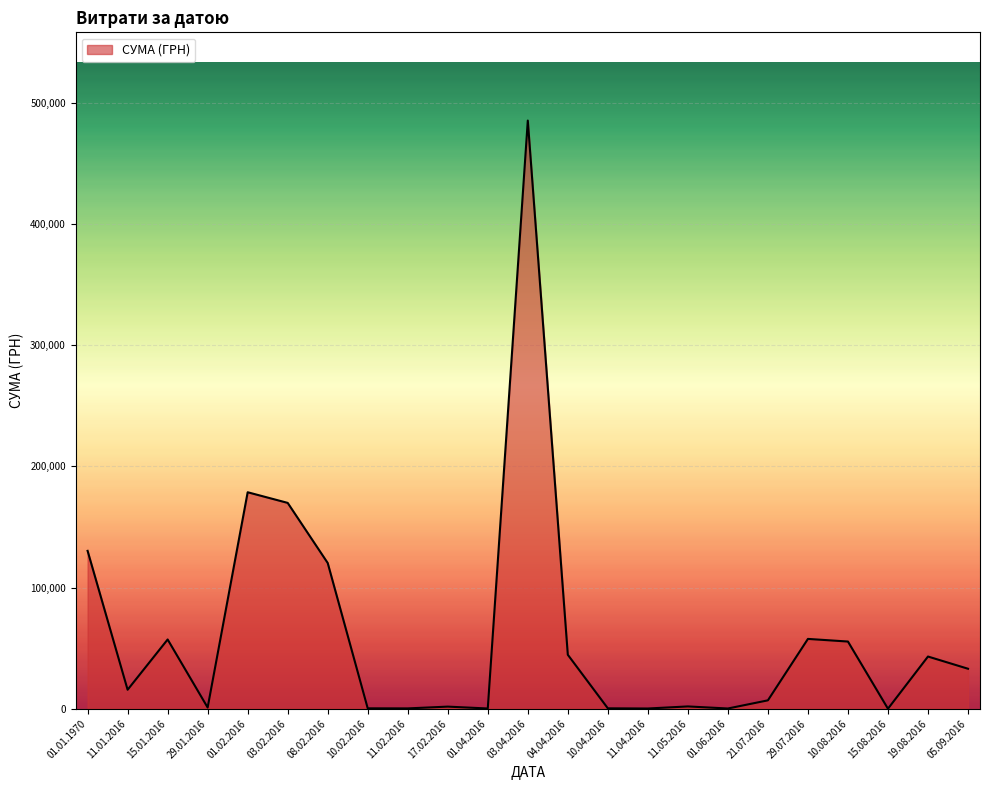

What is the difference between the maximum and minimum values?

485251.6